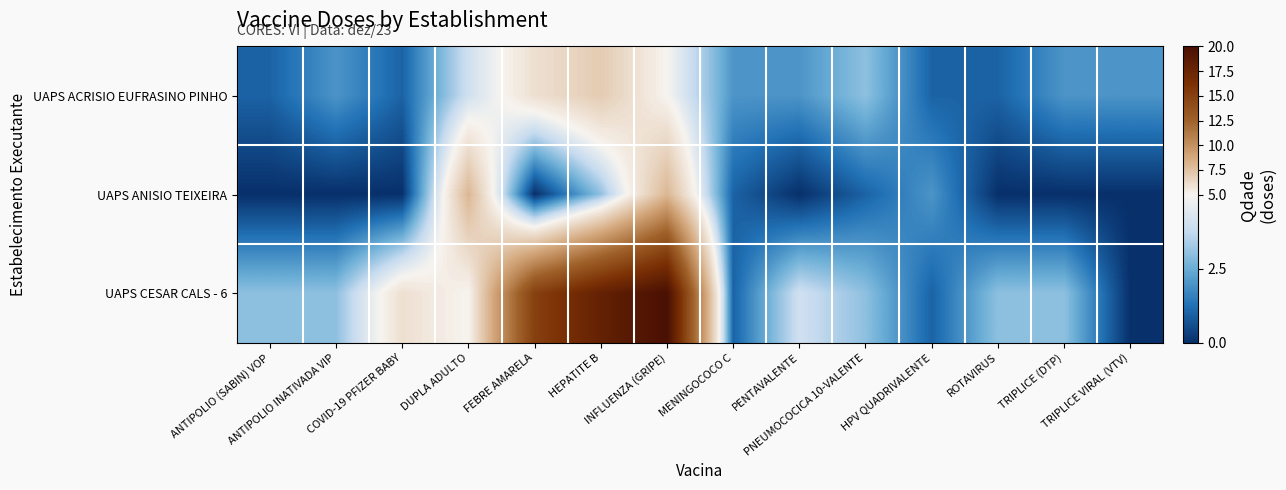

At which category is the sum across all series the highest?

INFLUENZA (GRIPE)